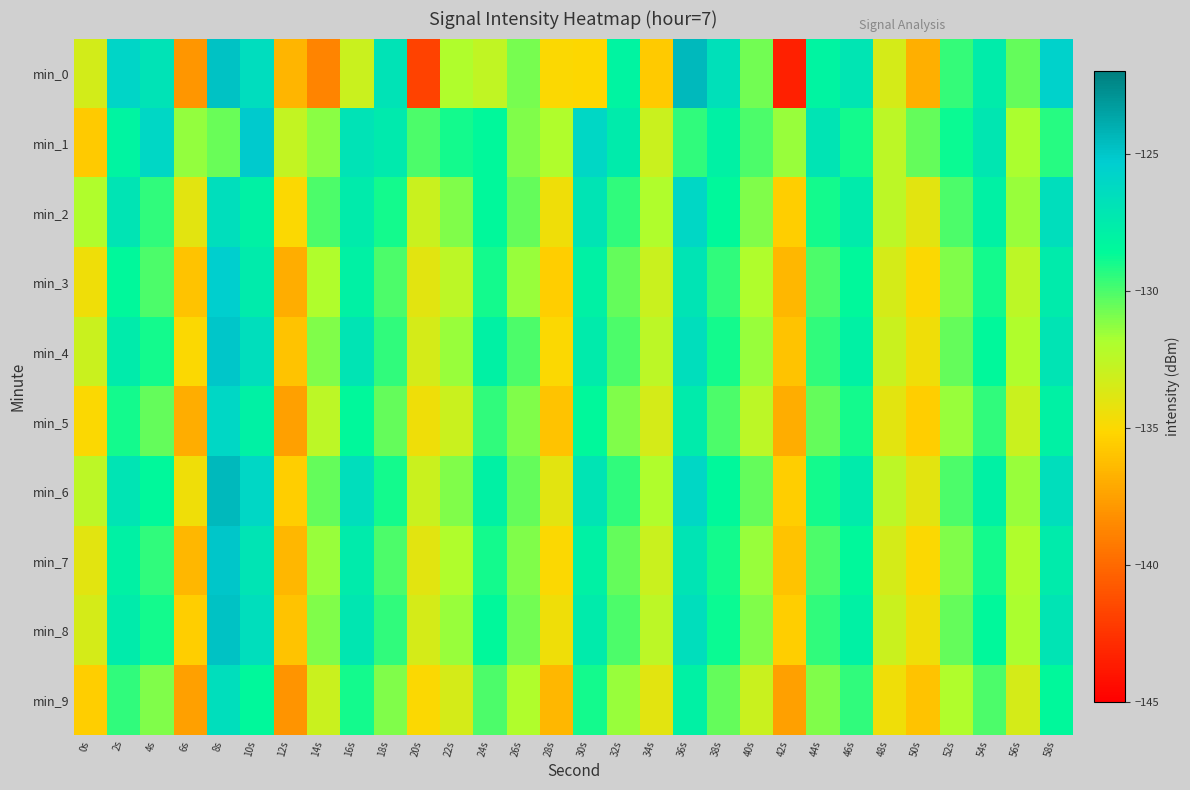

What is the total value across all series at 58s?

-1273.4